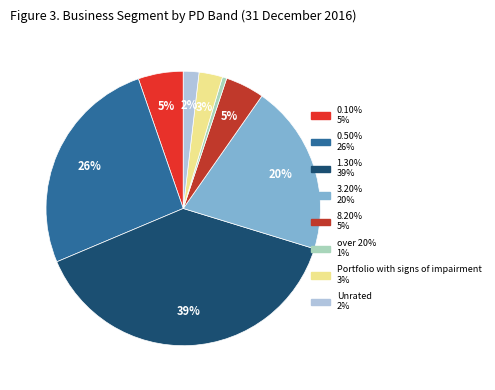

To the nearest percent, what portion does 3.20% represent?

20%